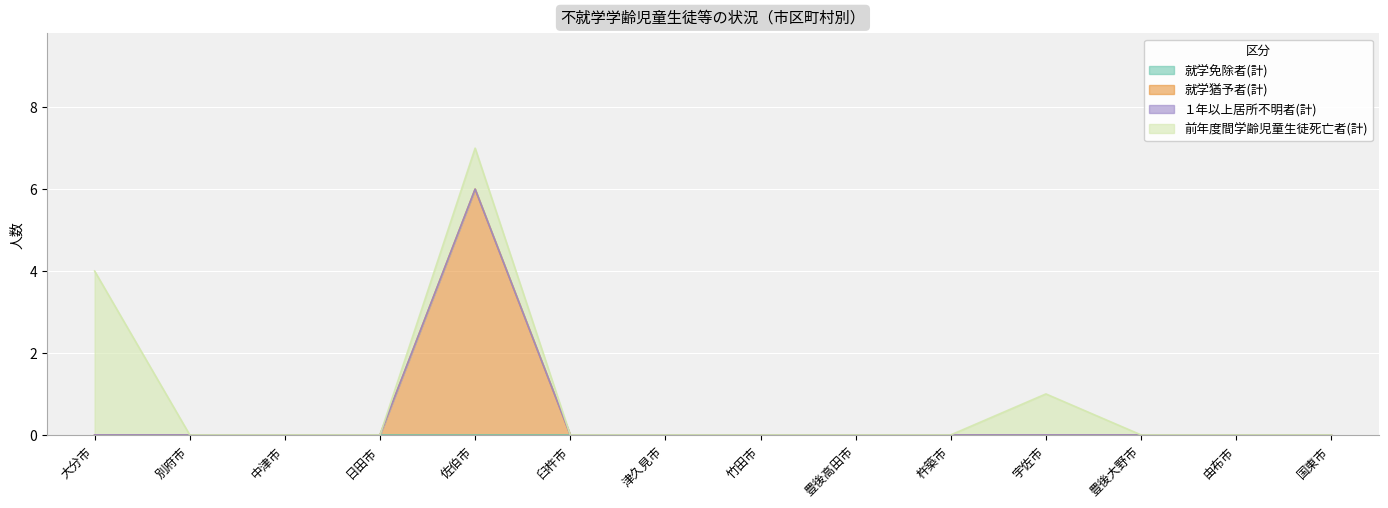

Reading left to right, what are all the values shown in this chart?

就学免除者(計): 大分市=0	別府市=0	中津市=0	日田市=0	佐伯市=0	臼杵市=0	津久見市=0	竹田市=0	豊後高田市=0	杵築市=0	宇佐市=0	豊後大野市=0	由布市=0	国東市=0
就学猶予者(計): 大分市=0	別府市=0	中津市=0	日田市=0	佐伯市=6	臼杵市=0	津久見市=0	竹田市=0	豊後高田市=0	杵築市=0	宇佐市=0	豊後大野市=0	由布市=0	国東市=0
１年以上居所不明者(計): 大分市=0	別府市=0	中津市=0	日田市=0	佐伯市=0	臼杵市=0	津久見市=0	竹田市=0	豊後高田市=0	杵築市=0	宇佐市=0	豊後大野市=0	由布市=0	国東市=0
前年度間学齢児童生徒死亡者(計): 大分市=4	別府市=0	中津市=0	日田市=0	佐伯市=1	臼杵市=0	津久見市=0	竹田市=0	豊後高田市=0	杵築市=0	宇佐市=1	豊後大野市=0	由布市=0	国東市=0